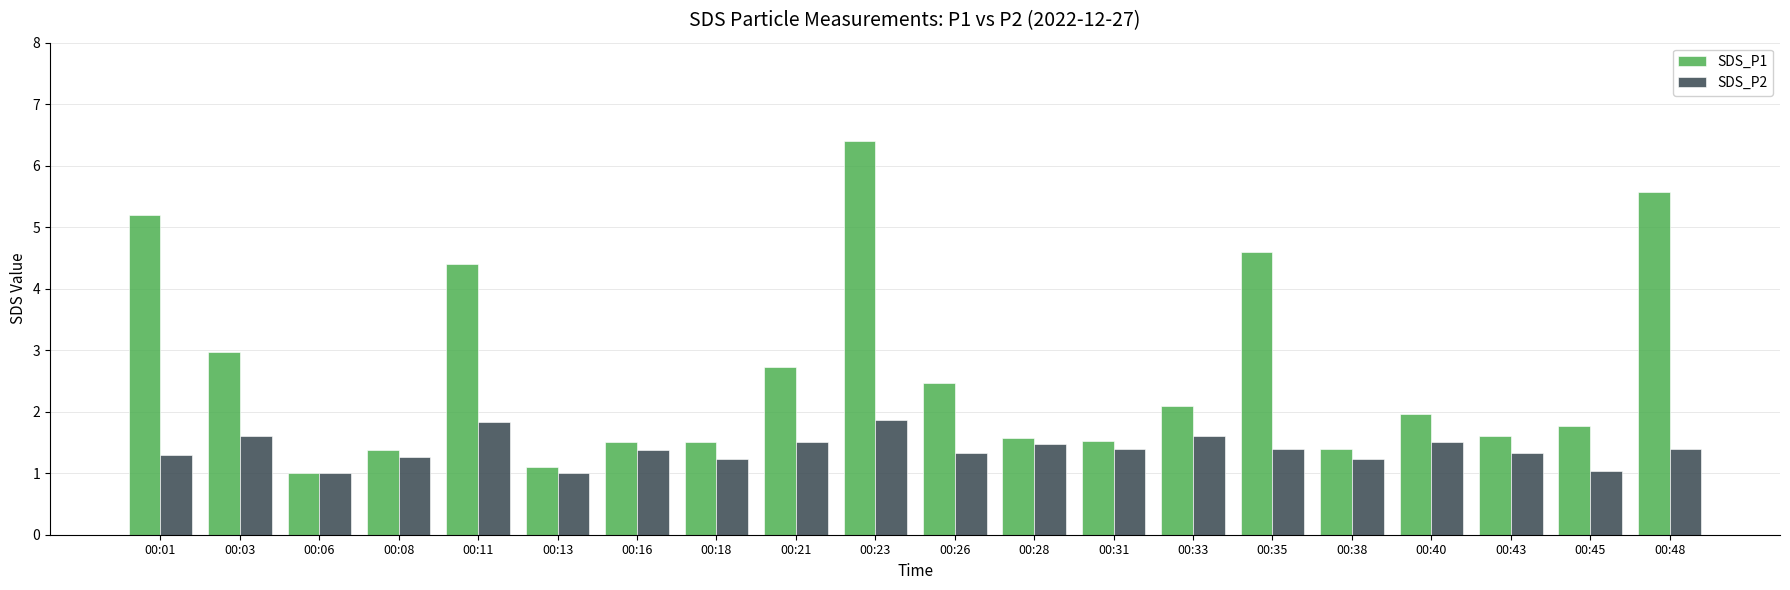

What is the greatest value displayed?

6.4